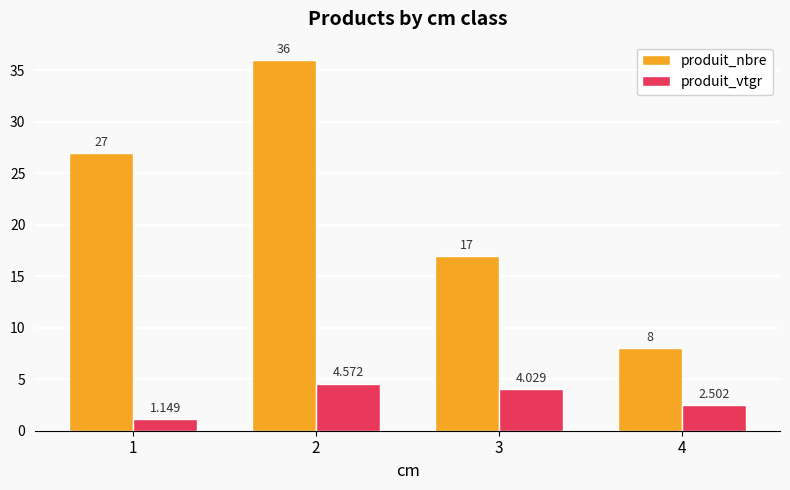

How many categories are shown in the chart?

4